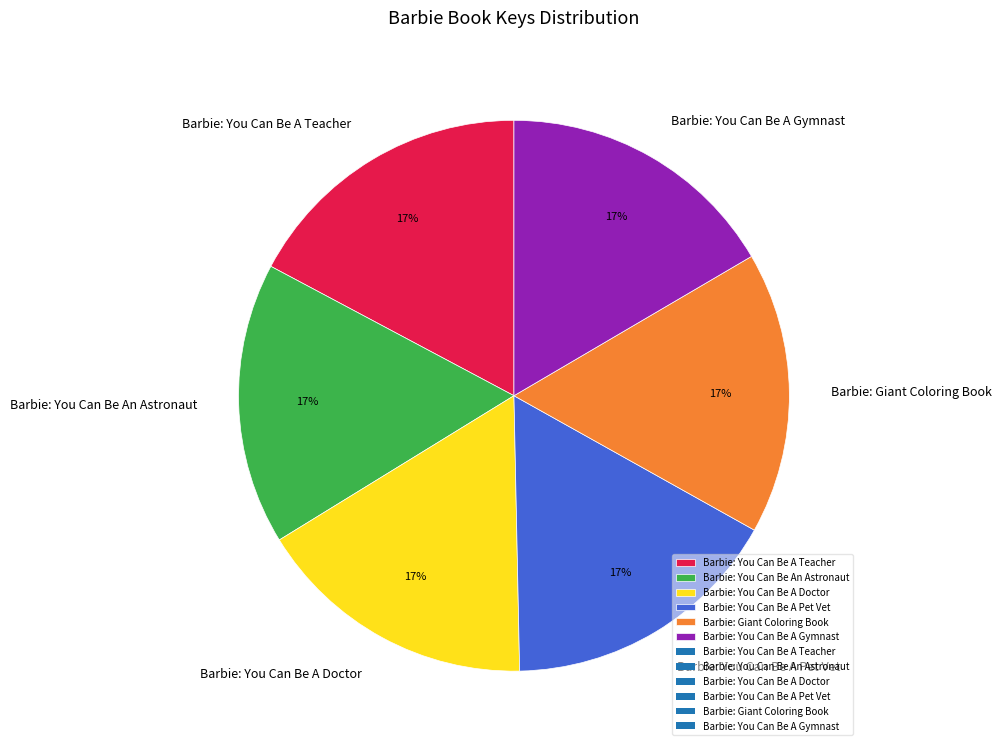

Is the sum of Barbie: You Can Be A Pet Vet and Barbie: You Can Be A Doctor greater than half?

No